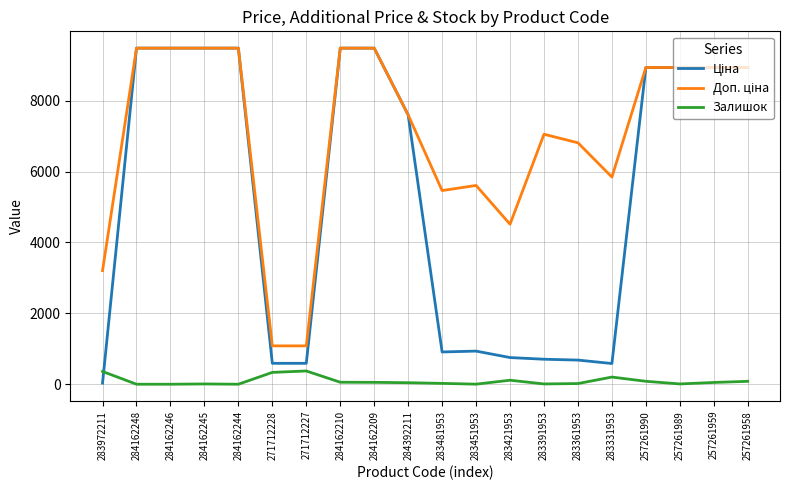

How many lines are shown in the chart?

3